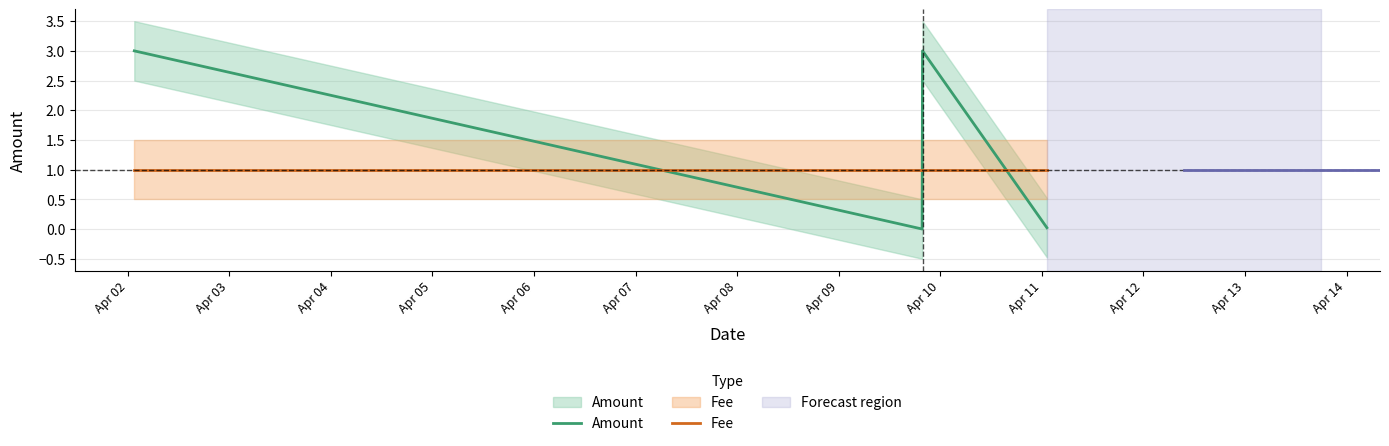

Is it true that Fee equals 1.0 at Apr 05?

True